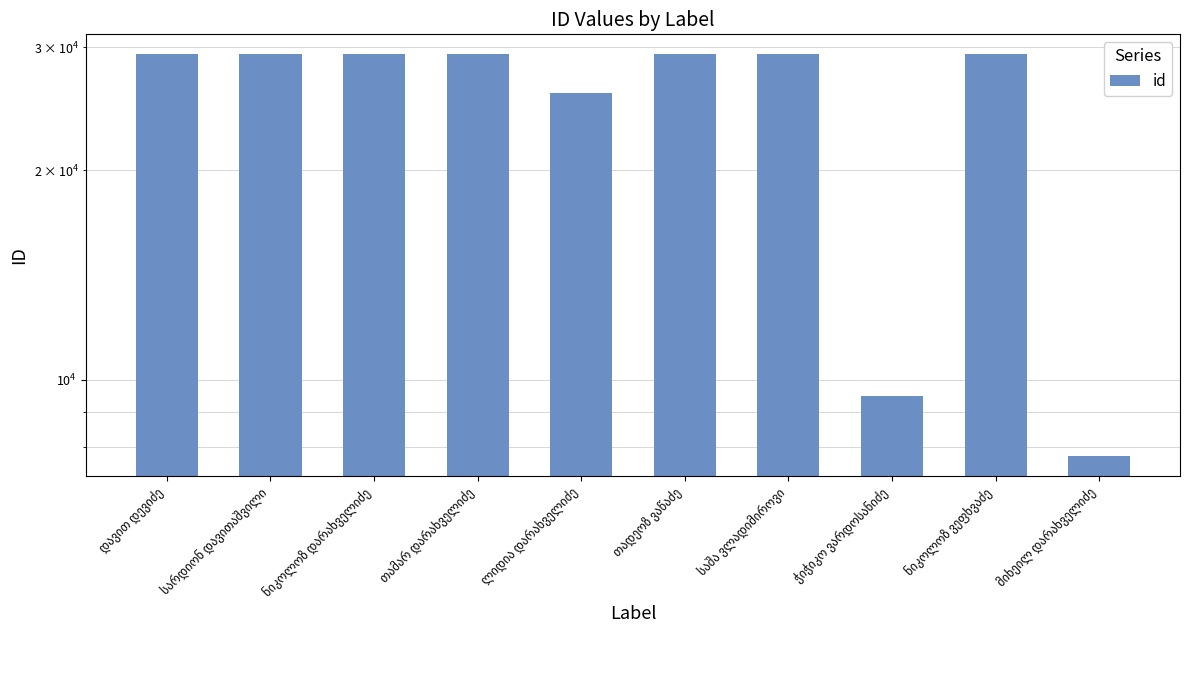

How many bars are there in total?

10